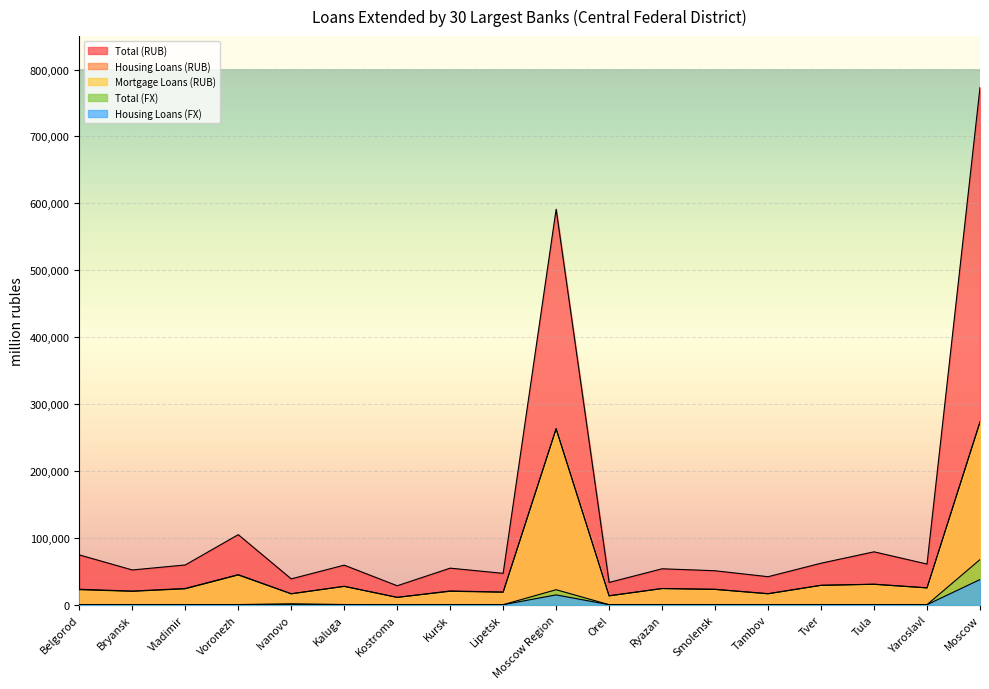

What is the average value of the Mortgage Loans (RUB) series?

50065